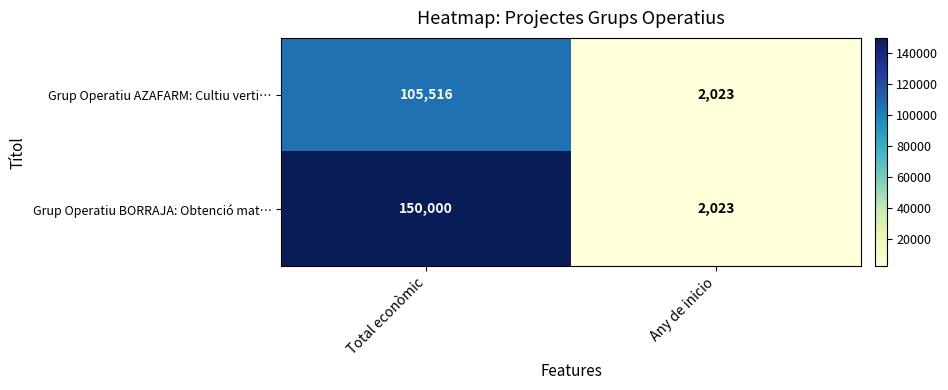

Which series has the widest spread of values?

Grup Operatiu BORRAJA: Obtenció mat…